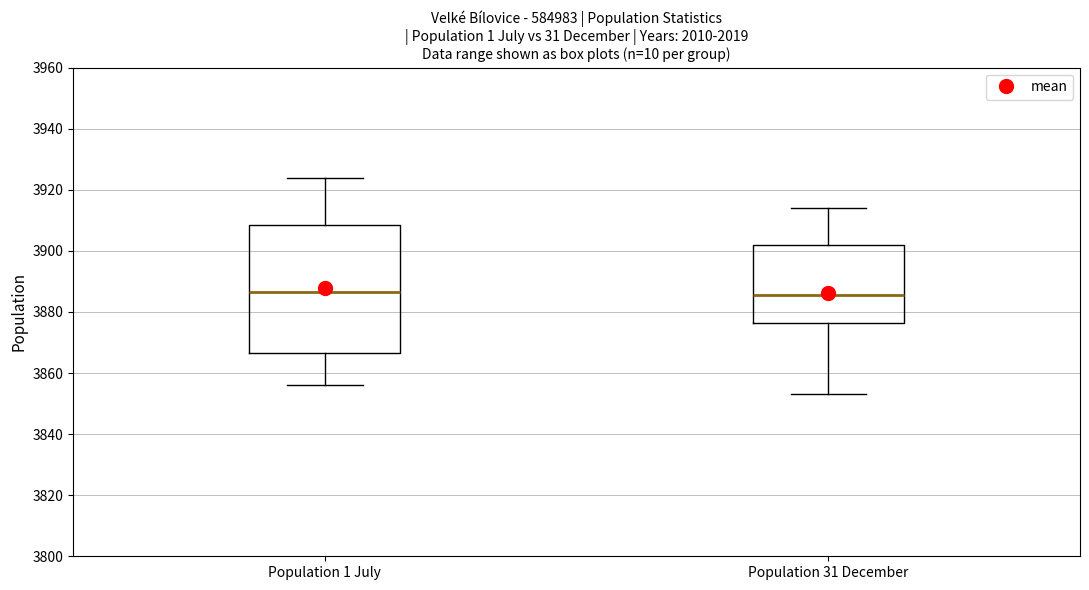

Reading left to right, transcribe this box plot: for each box, give where its median line is, the range the box spans, and where its two whiskers end, as read against the y-axis. The values are not printed on the chart, so give them approximately, as read against the axis.

Population 1 July: median 3886, box 3866 to 3908, whiskers 3856 to 3924
Population 31 December: median 3886, box 3876 to 3902, whiskers 3854 to 3914